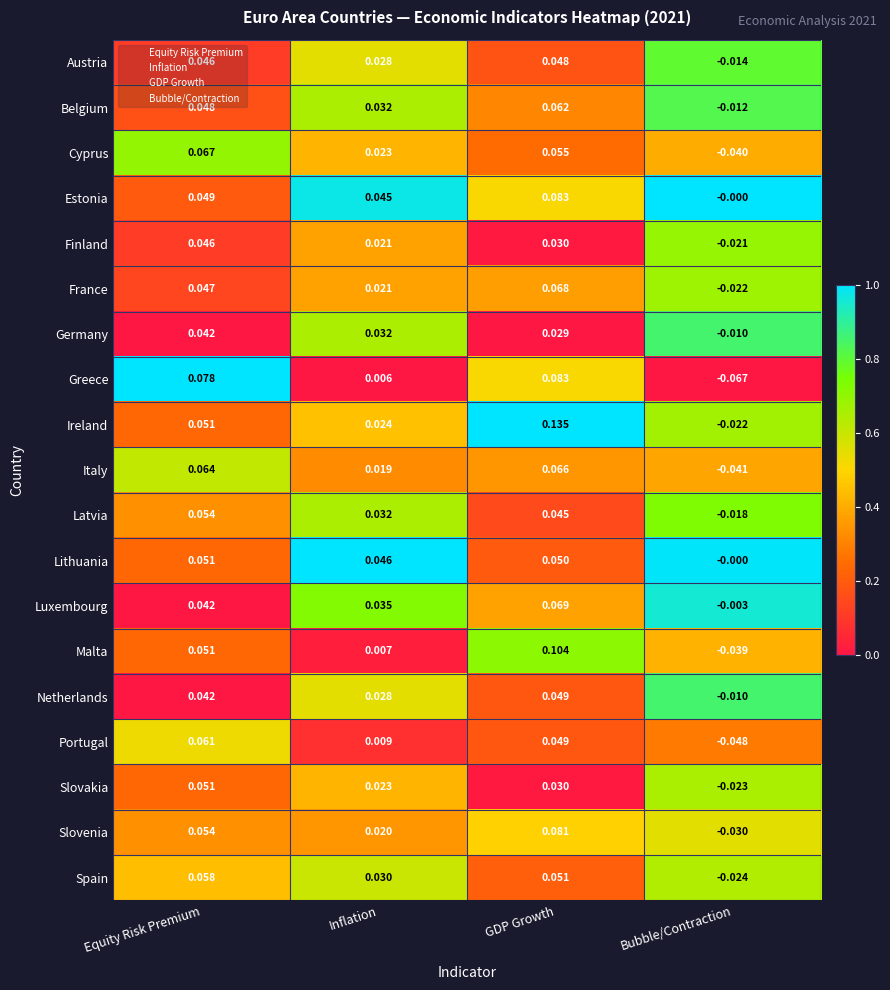

Which series changed the most between GDP Growth and Bubble/Contraction?

Ireland